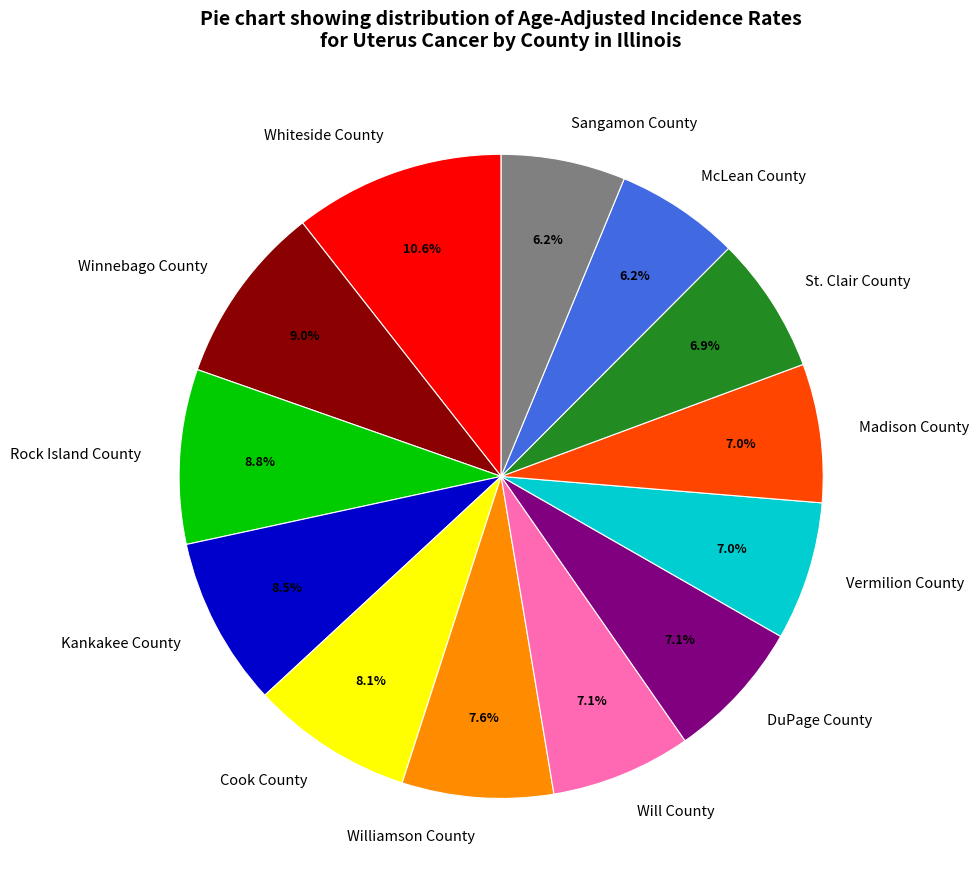

Which category has the biggest portion of the pie?

Whiteside County